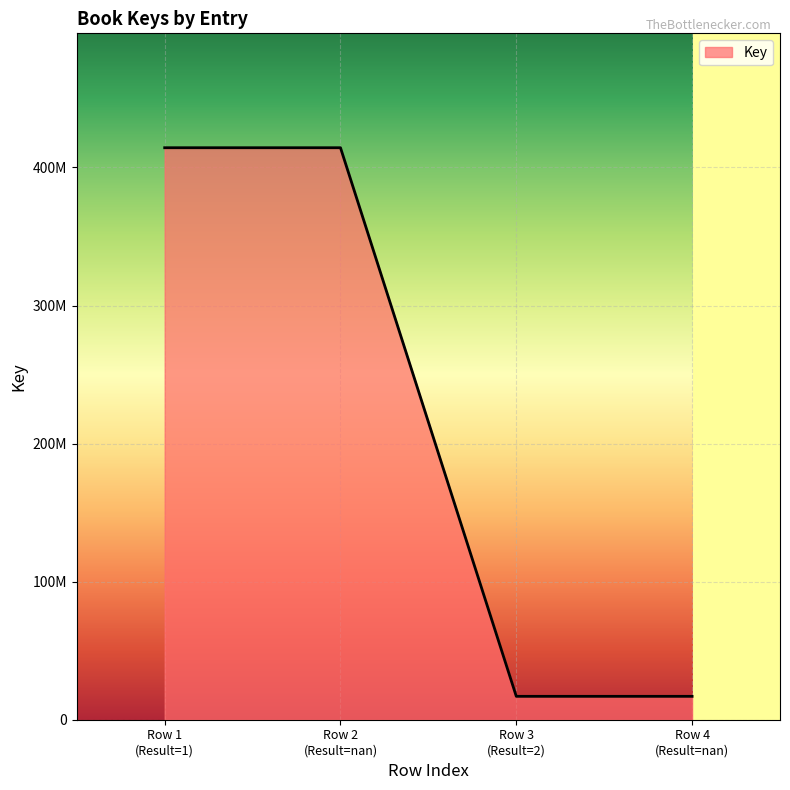

Does the chart have visible grid lines?

Yes